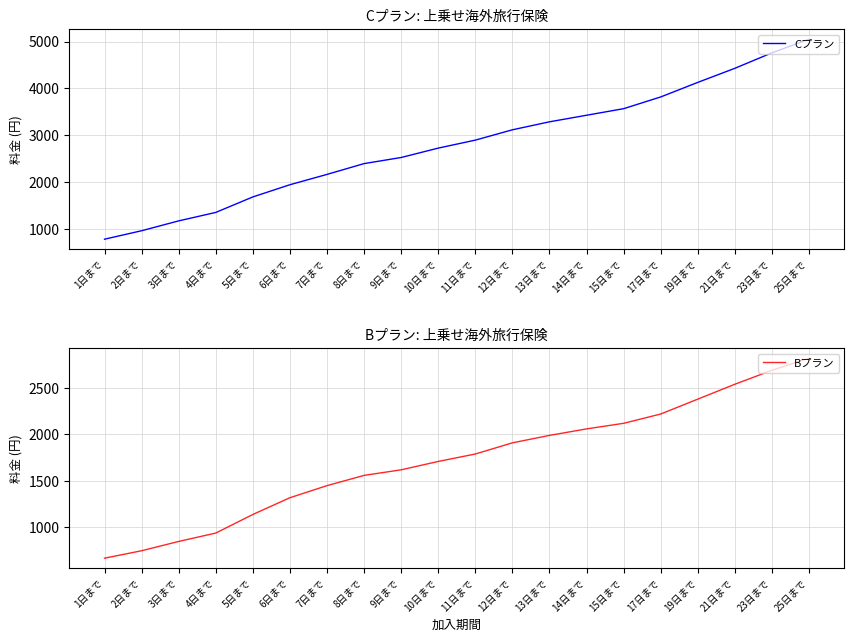

What is the total value across all series at 21日まで?

6970